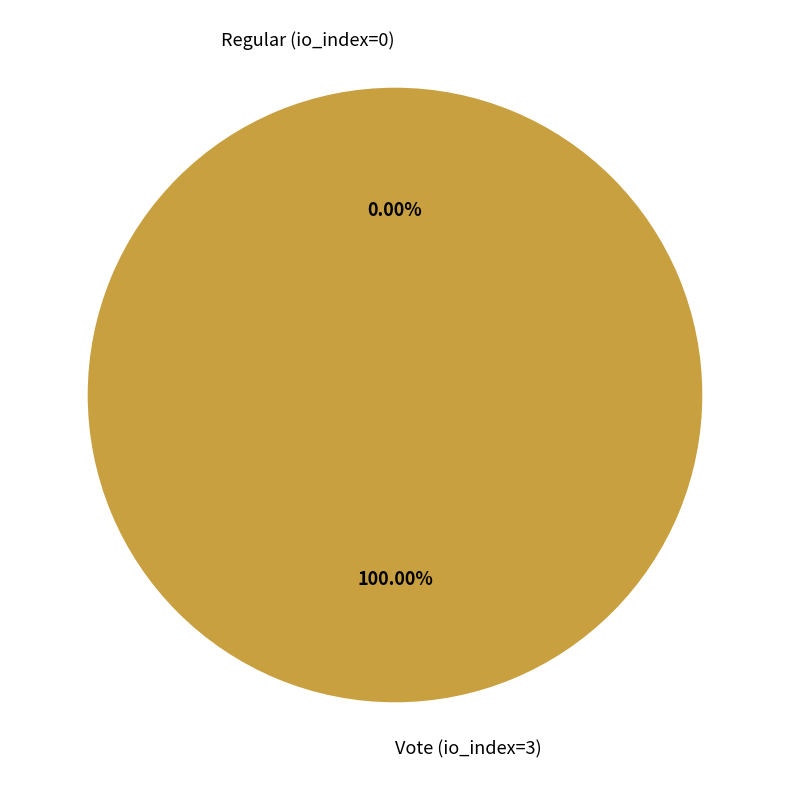

Which category accounts for the majority?

Vote (io_index=3)